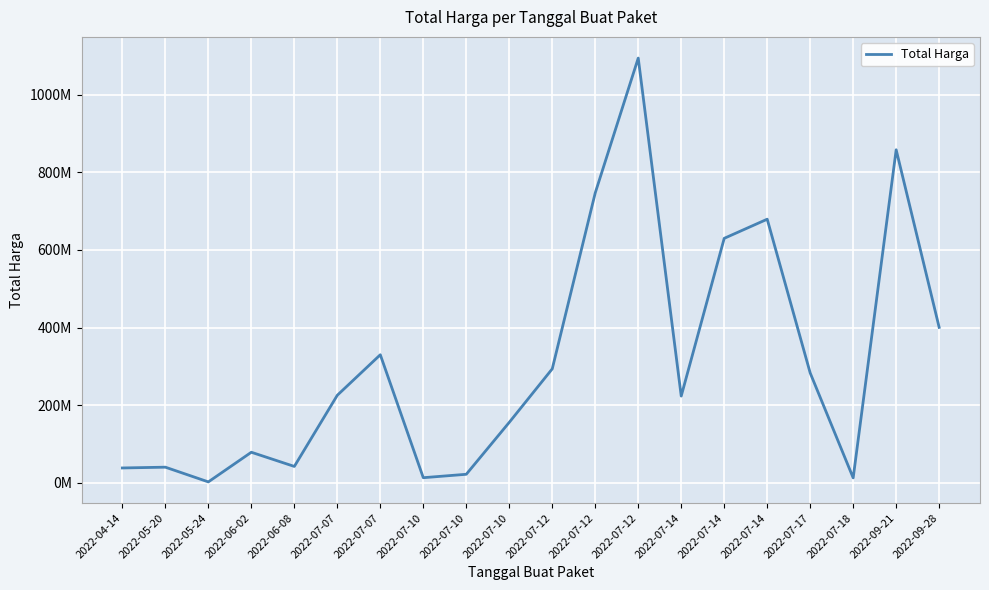

What is the label of the 15th point from the left?

2022-07-14